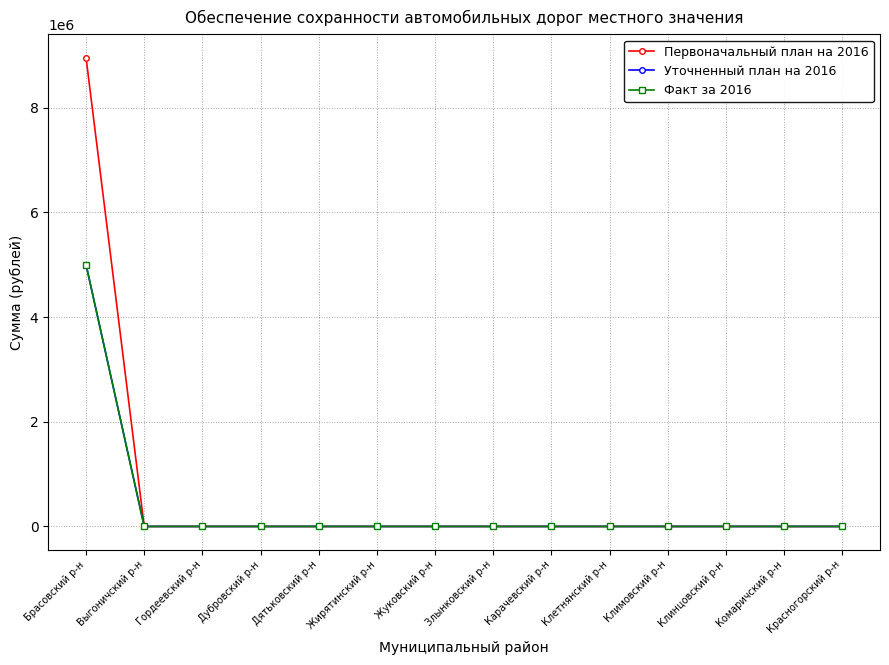

What position from the right is Клинцовский р-н?

3